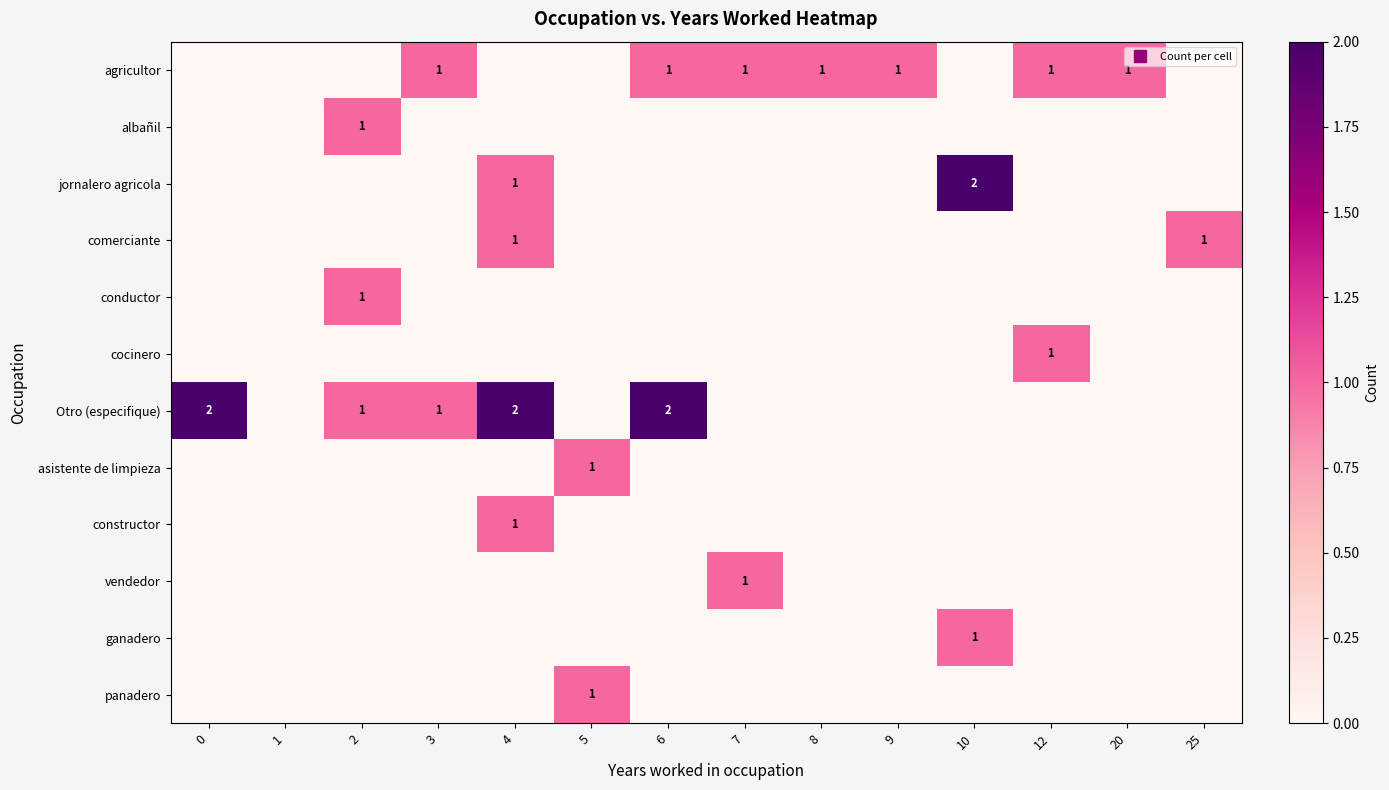

What is the greatest value displayed?

2